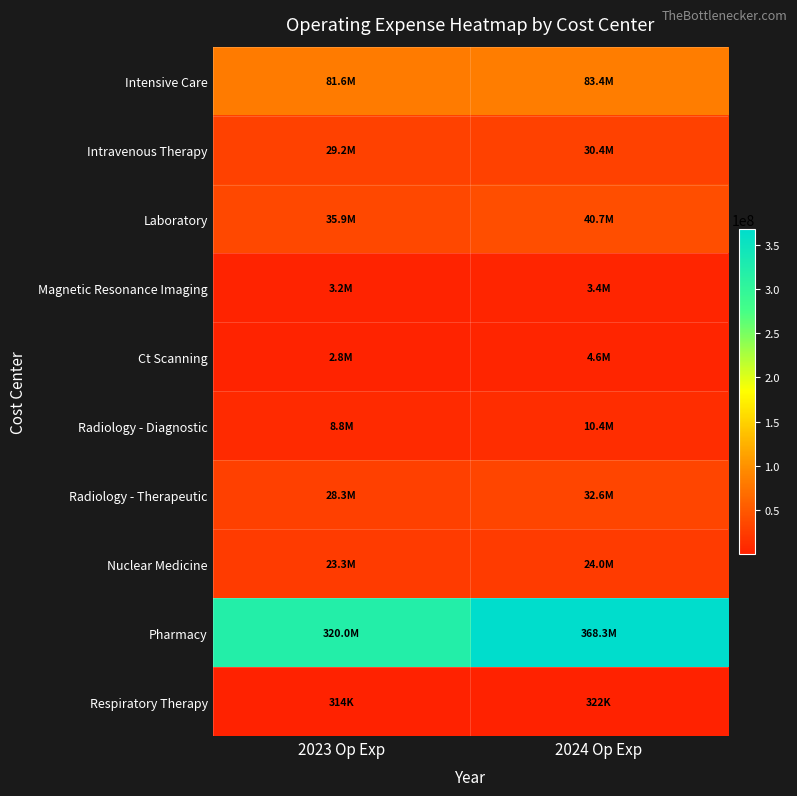

What is the maximum value shown in the chart?

368322338